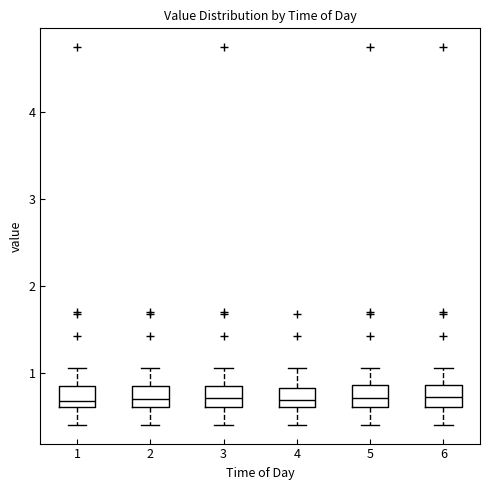

Where does the upper whisker of the box at x = 4 end on the y-axis? The values are not printed on the chart, so give them approximately, as read against the axis.

1.1